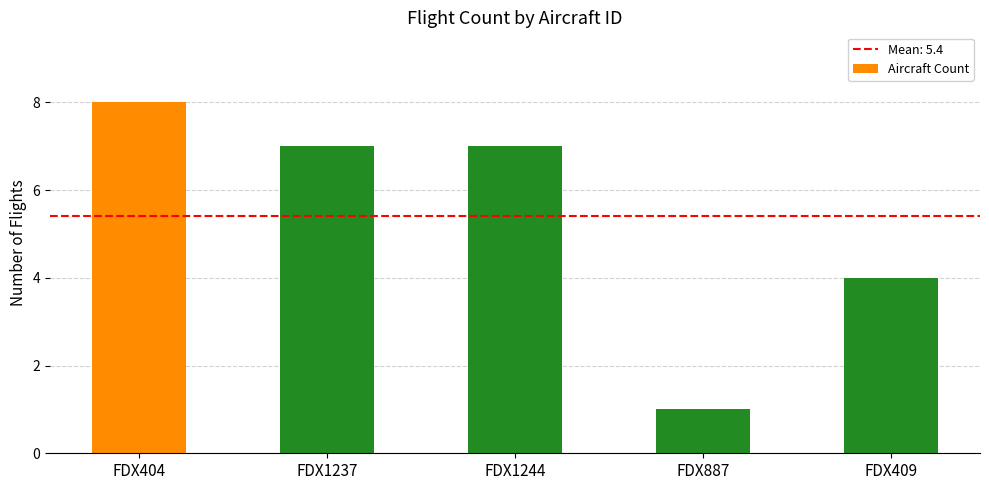

The chart shows a value of 14 at FDX404. True or false?

False